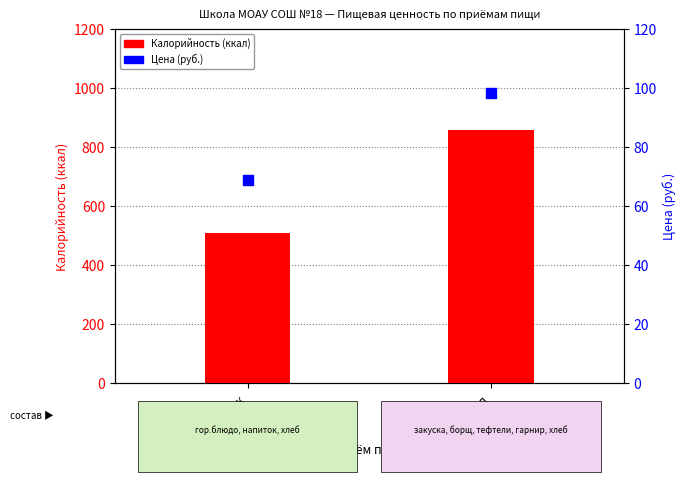

At how many categories does at least one series exceed 472?

2